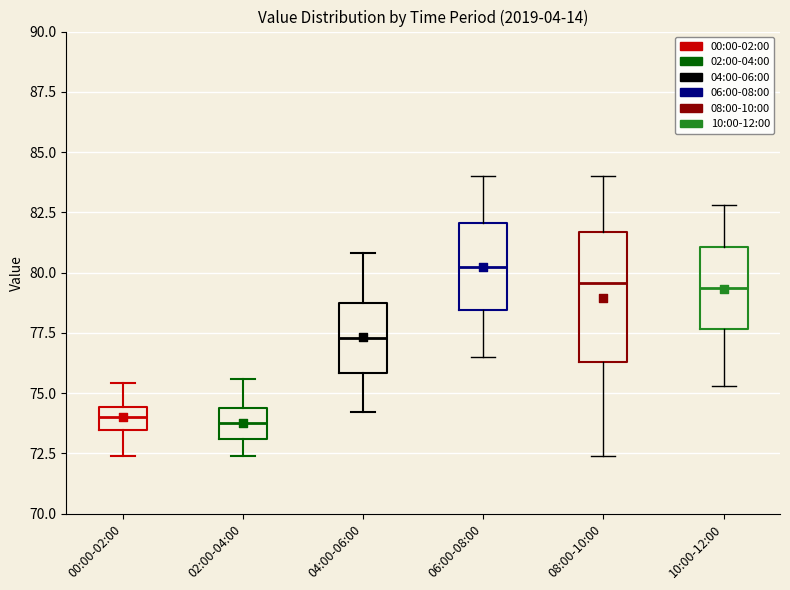

Comparing the boxes themselves (not the whiskers), which one is the tallest?

08:00-10:00